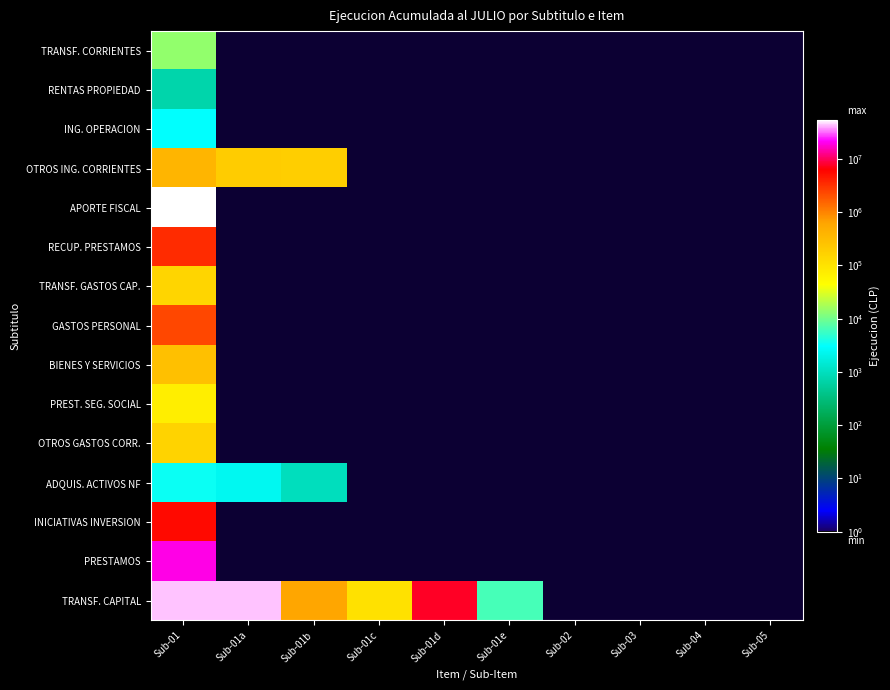

What is the maximum value for TRANSF. CORRIENTES?

13986.0